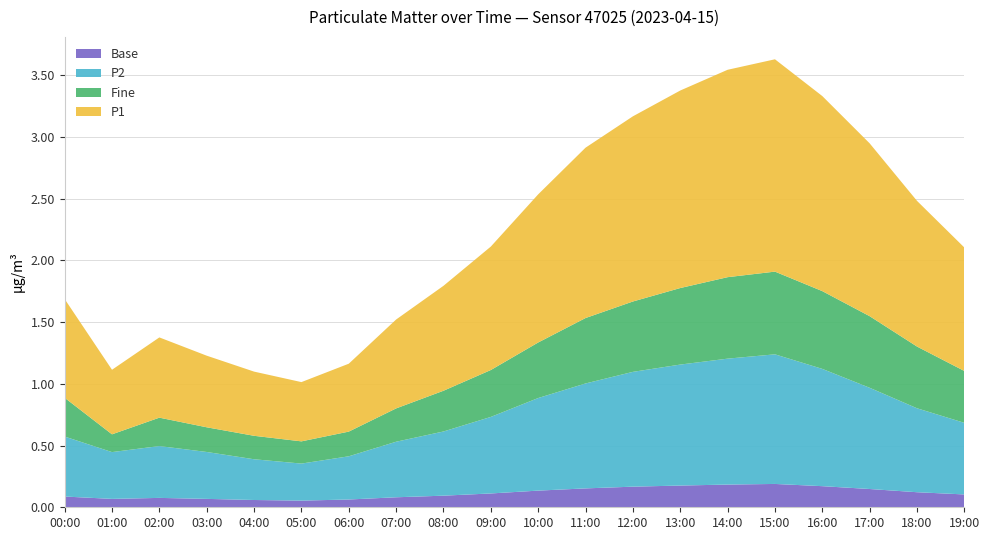

What is the total value across all series at 09:00?

2.1